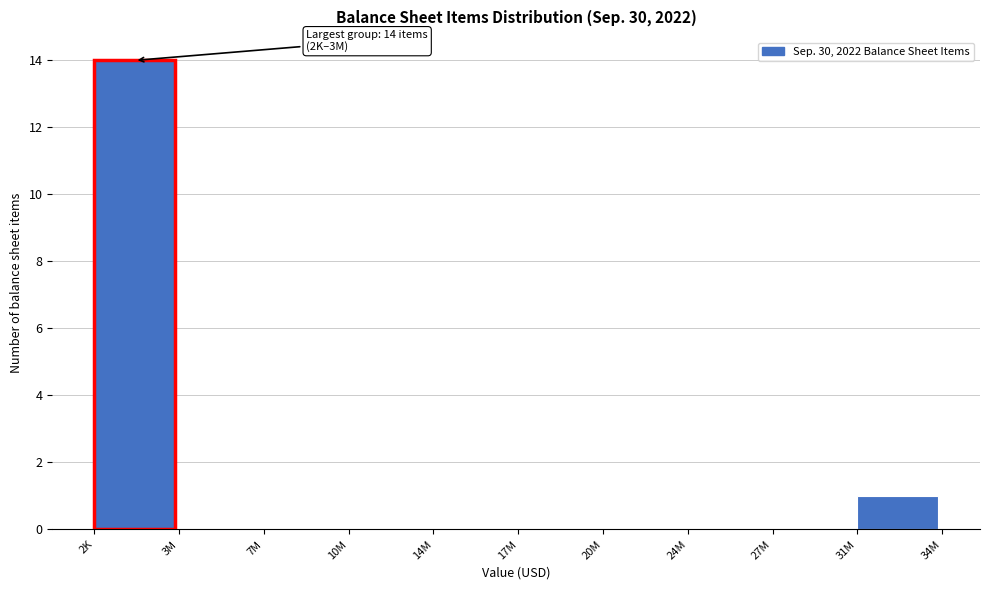

Reading right to left, extract all data points from this chart.

31M=1	27M=0	24M=0	20M=0	17M=0	14M=0	10M=0	7M=0	3M=0	2K=14